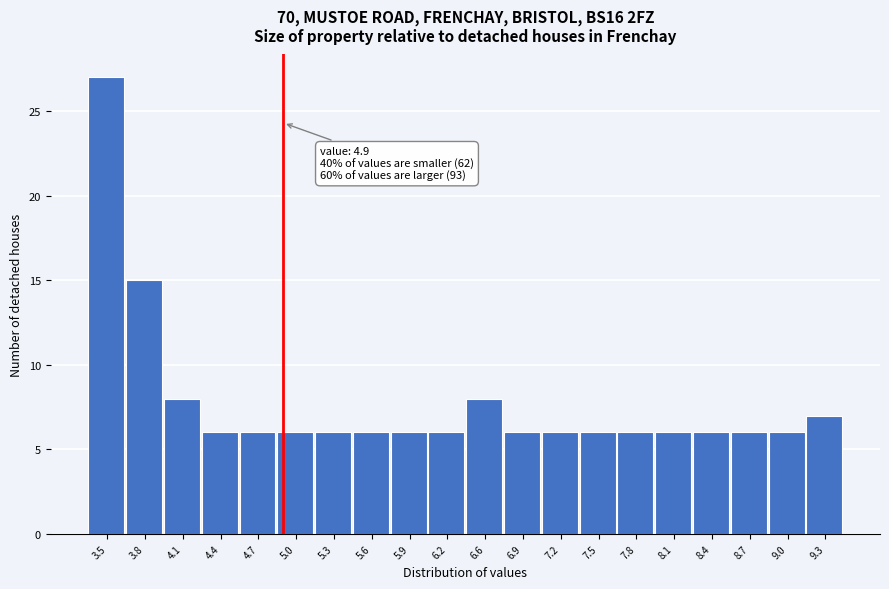

Which range on the x-axis has the tallest bar?

3.30 to 3.61